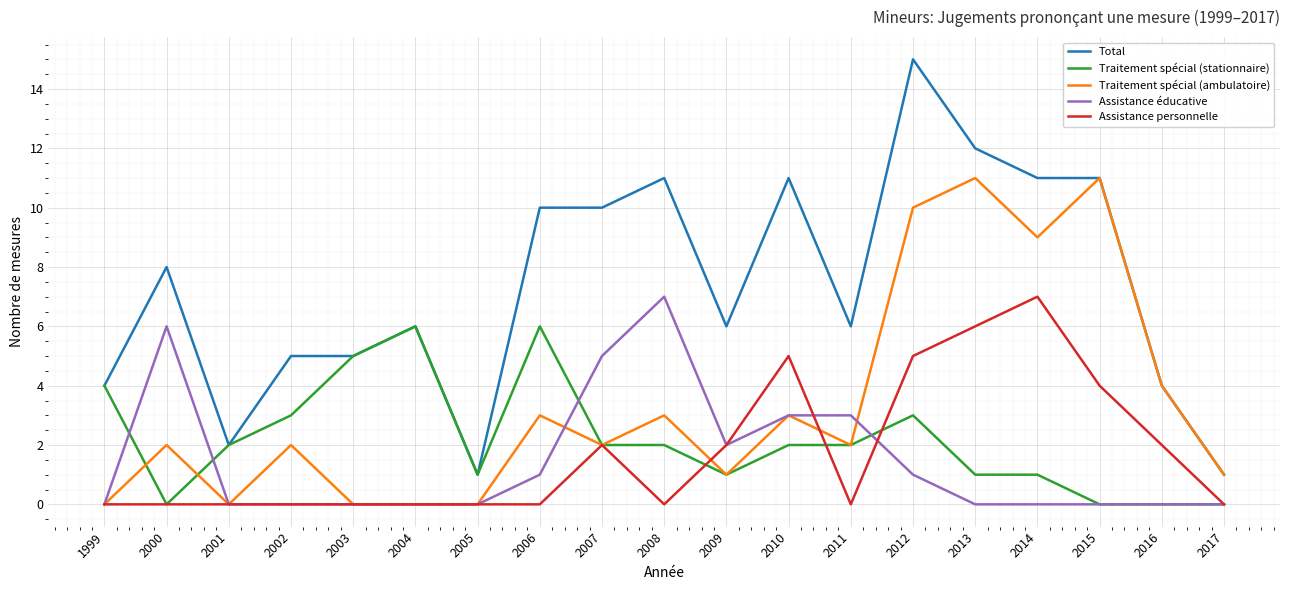

What is the spread (max minus min) of values at 2012?

14